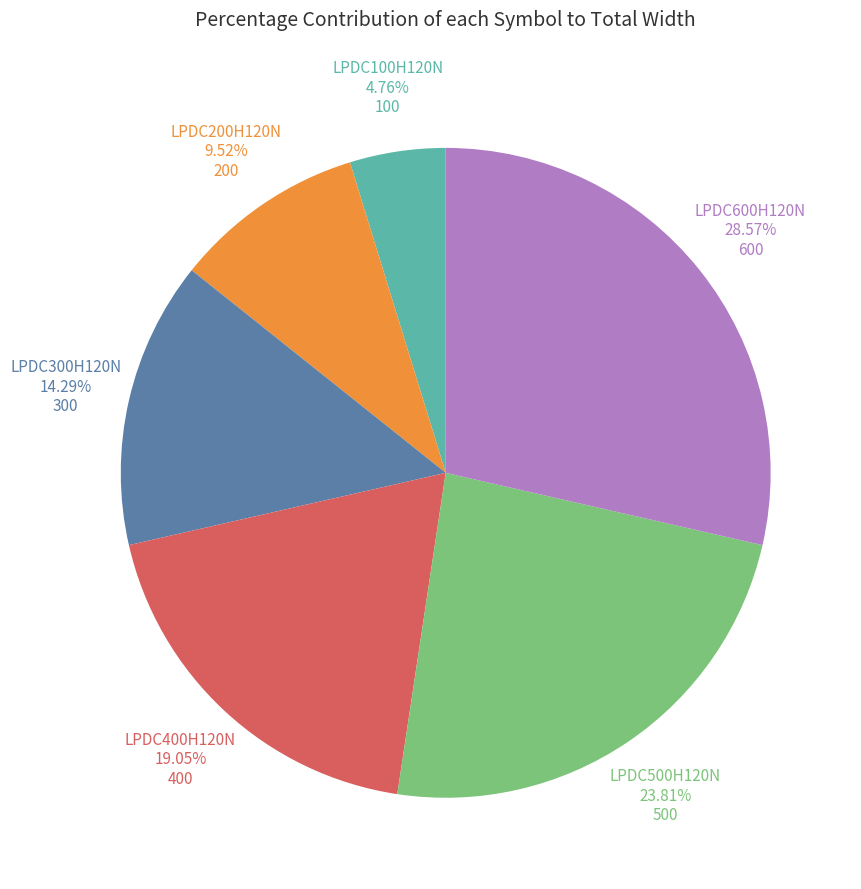

How many segments does this pie chart have?

6